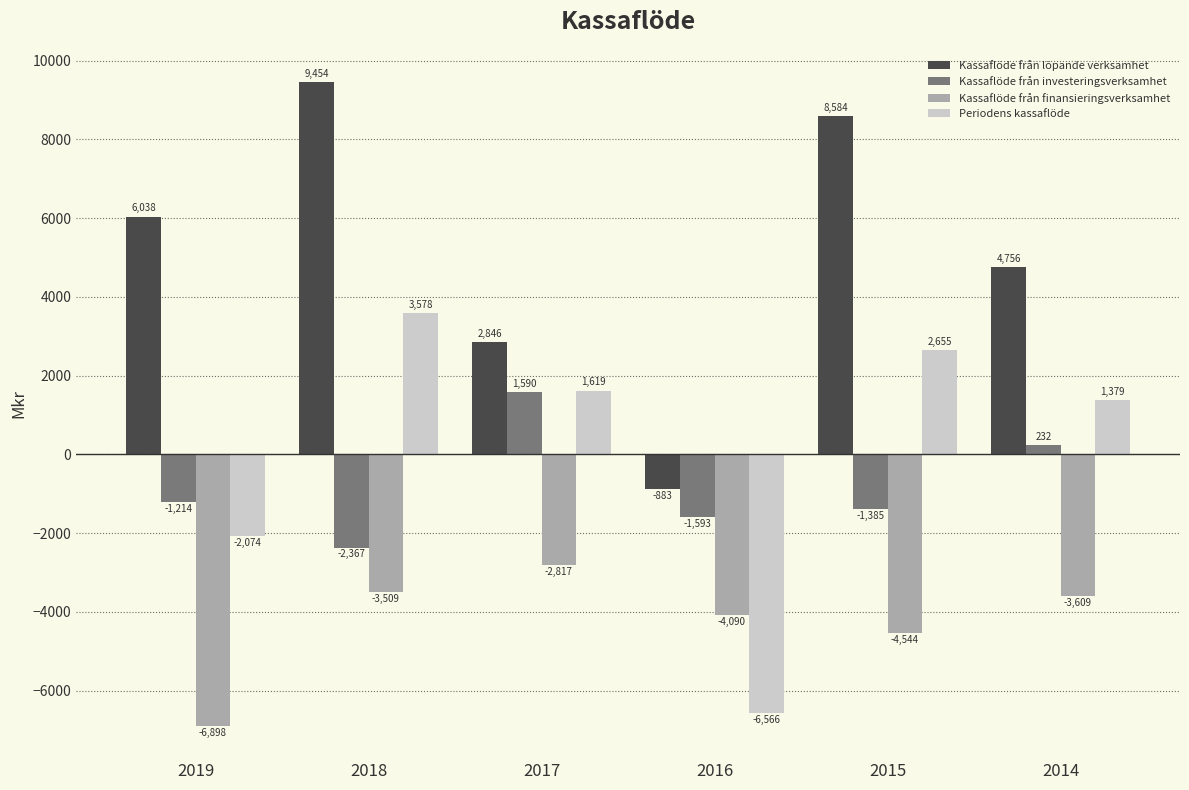

What is the total value across all series at 2014?

2758